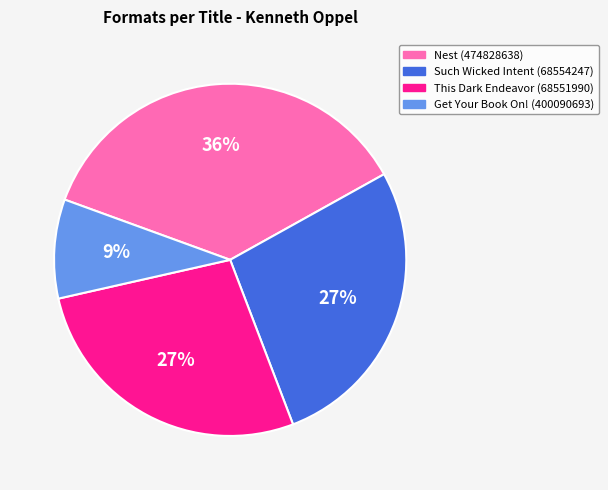

What is the largest slice in the pie chart?

Nest (474828638)